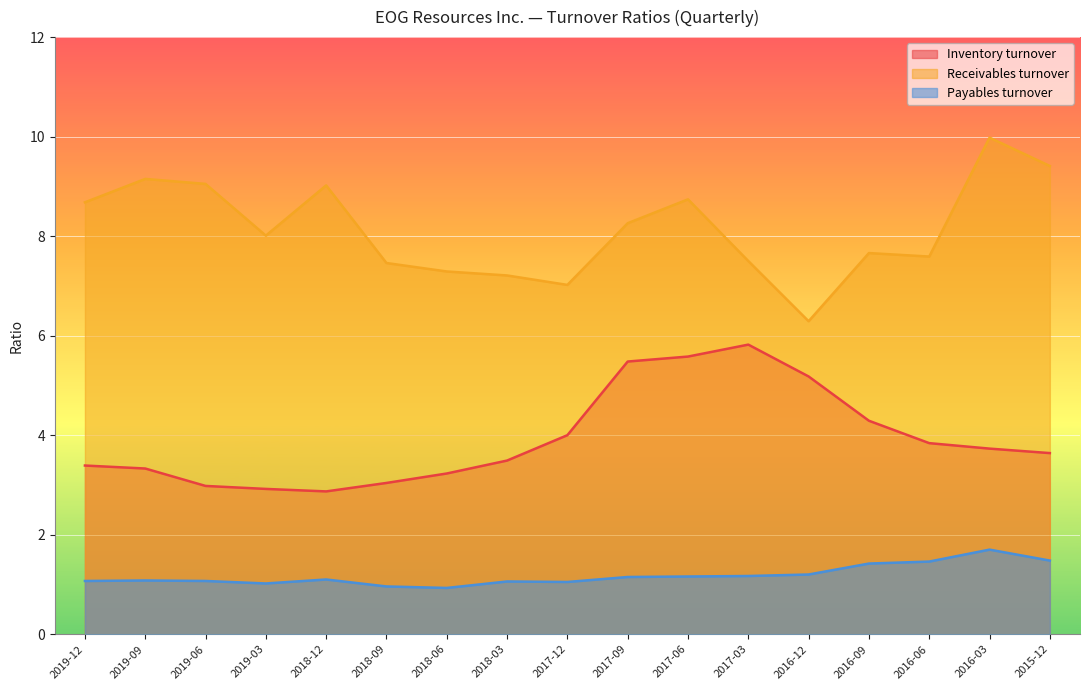

Rank the series at 2018-03 from lowest to highest value.

Payables turnover, Inventory turnover, Receivables turnover